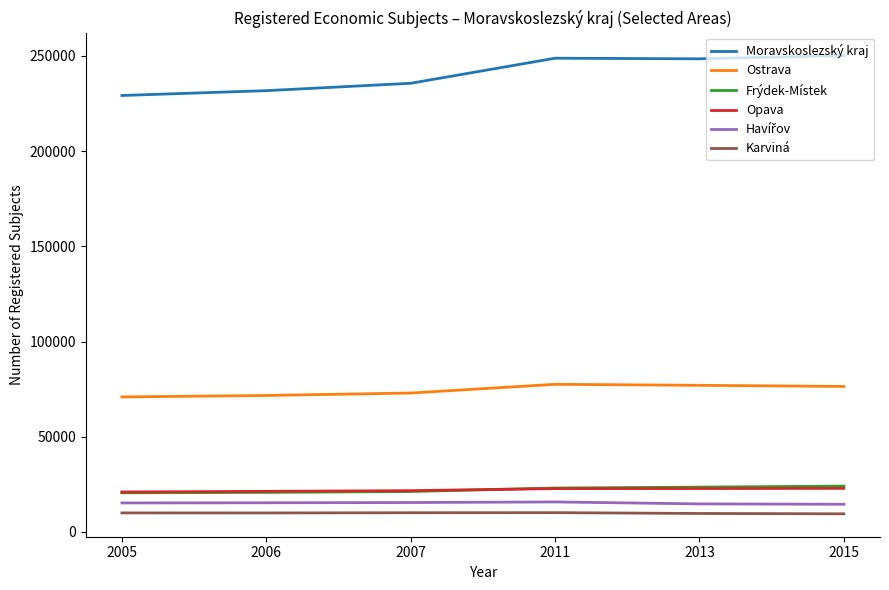

What is the spread (max minus min) of values at 2007?

225533